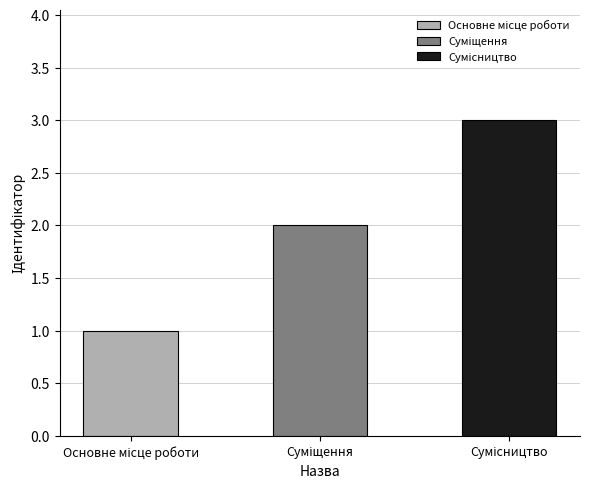

What is the difference between the values at Сумісництво and Основне місце роботи?

2